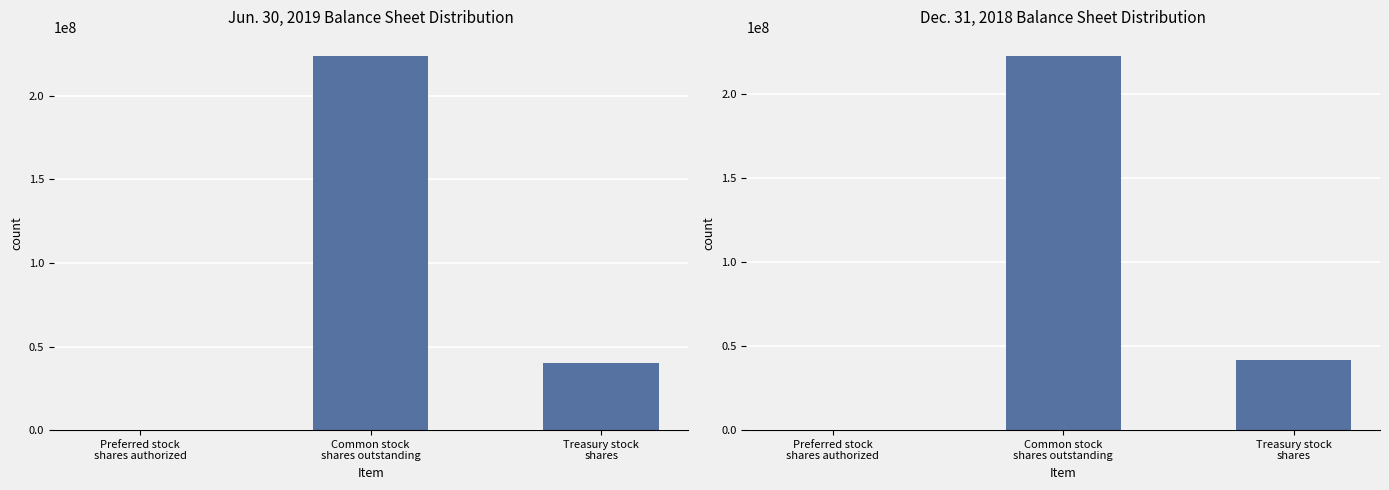

Which series changed the most between Preferred stock
shares authorized and Treasury stock
shares?

Dec. 31, 2018